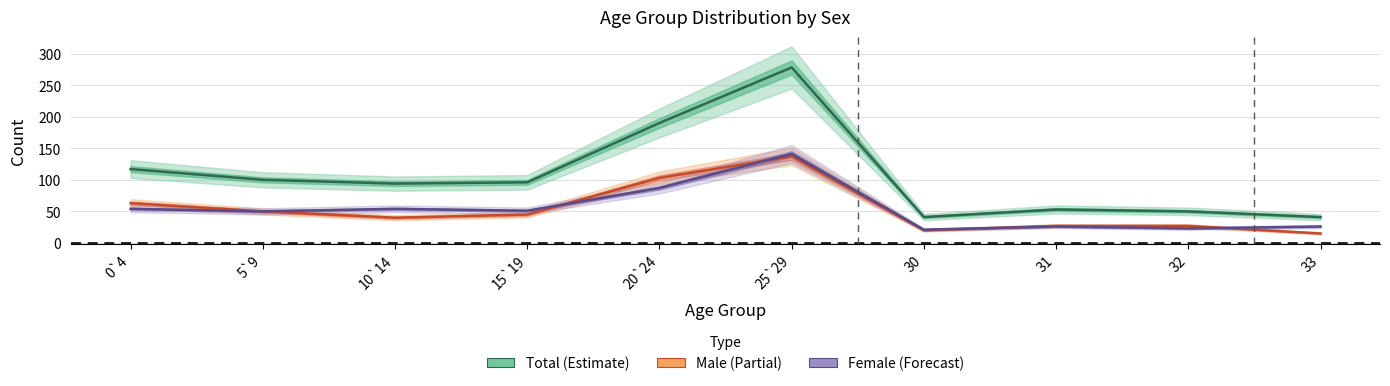

How many times do Male (Partial) and Female (Forecast) cross each other?

4